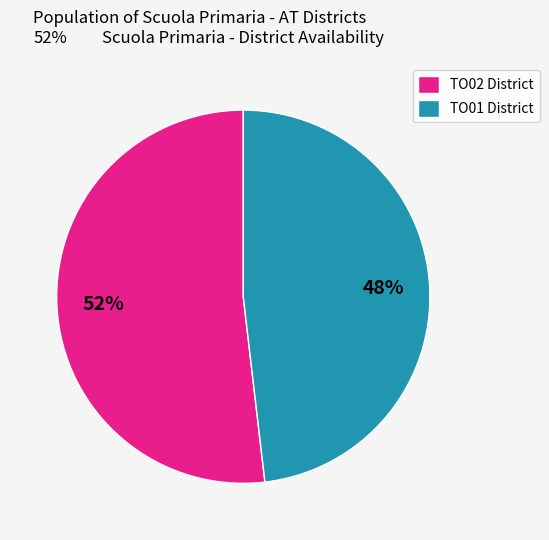

Is there a majority slice in this chart?

Yes